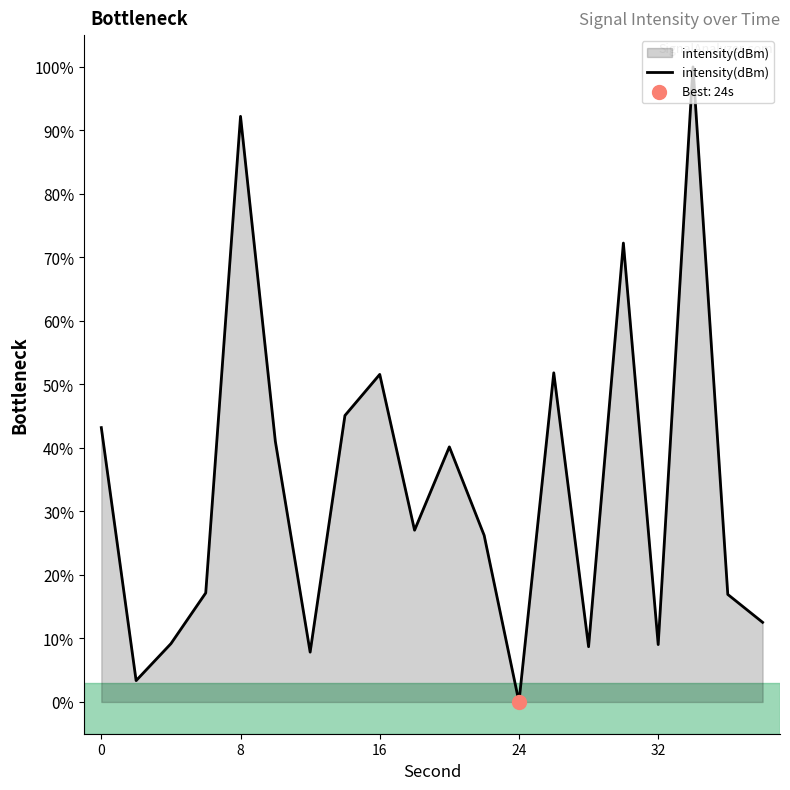

What is the maximum value shown in the chart?

100.0